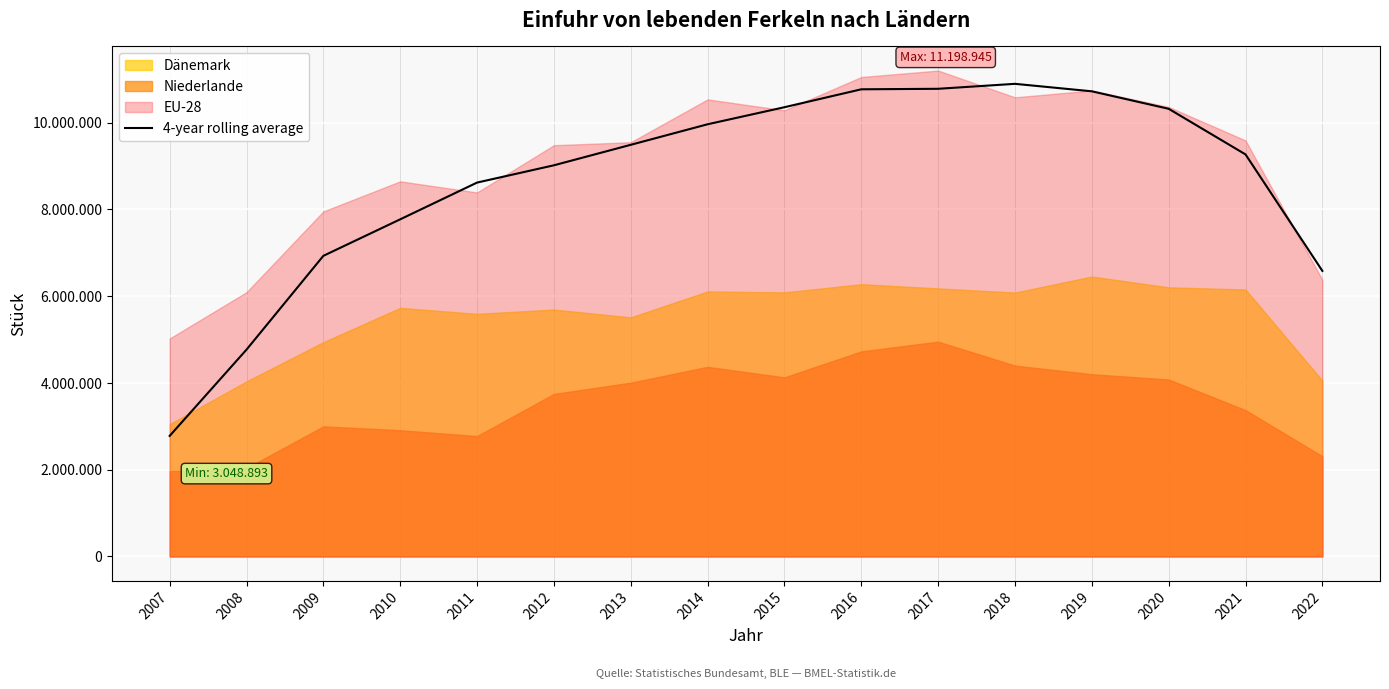

List the labels in order of value, largest first.

2018, 2017, 2016, 2019, 2015, 2020, 2014, 2013, 2021, 2012, 2011, 2010, 2009, 2022, 2008, 2007